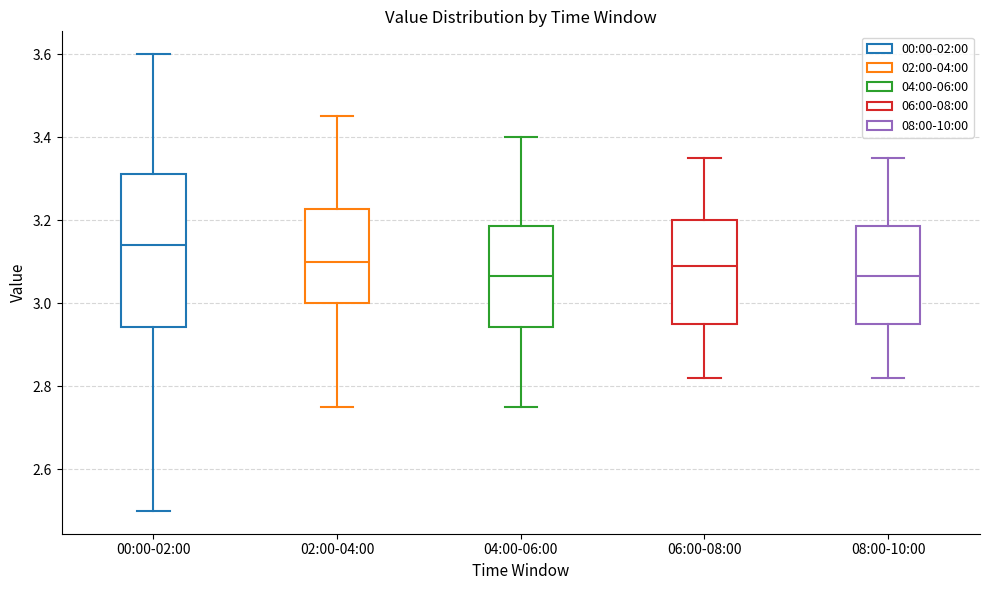

Which box's median line is the highest?

00:00-02:00